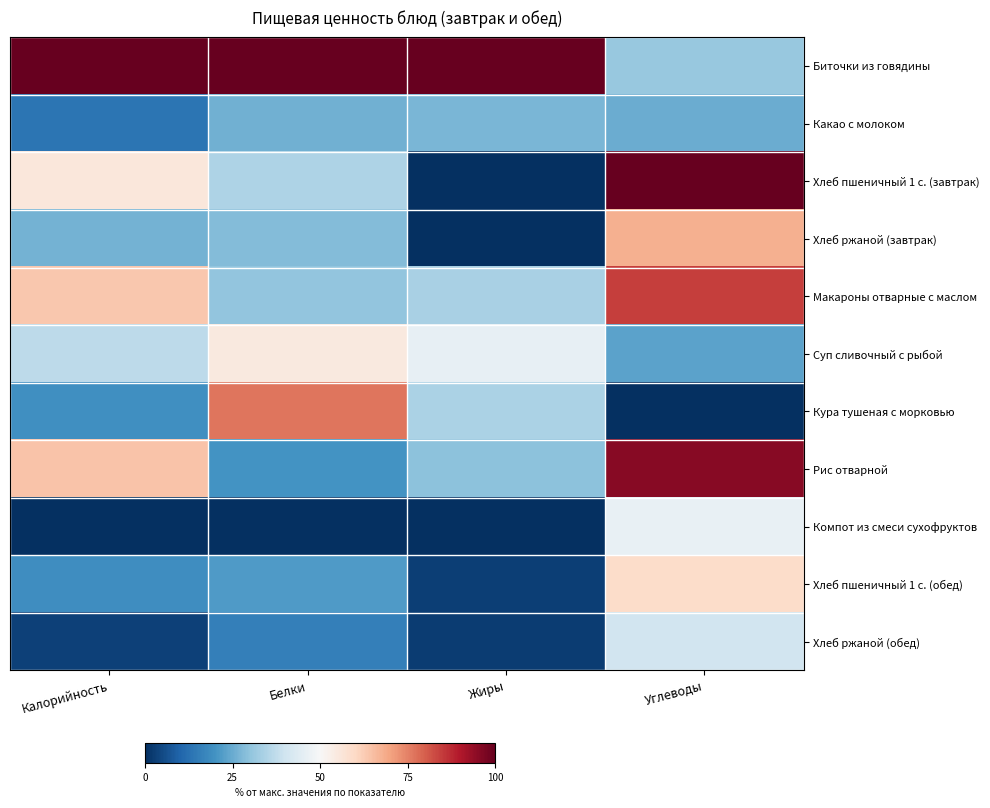

Which label corresponds to the smallest value in the chart?

Жиры